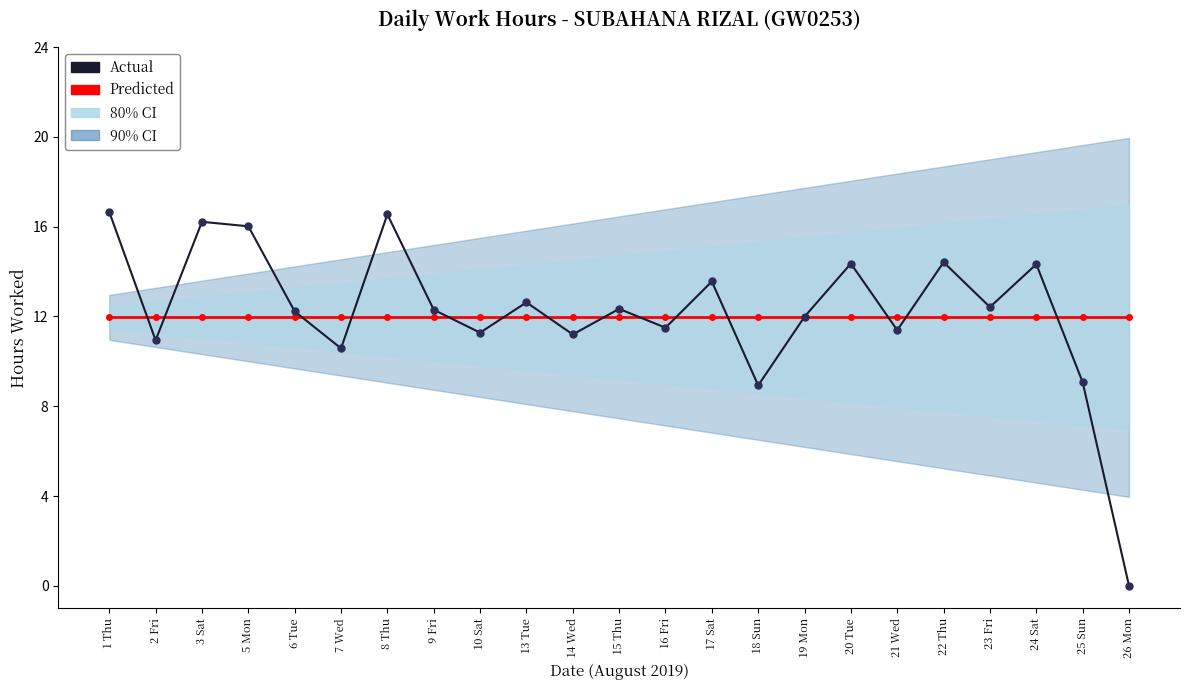

How many values in Actual are above zero?

22